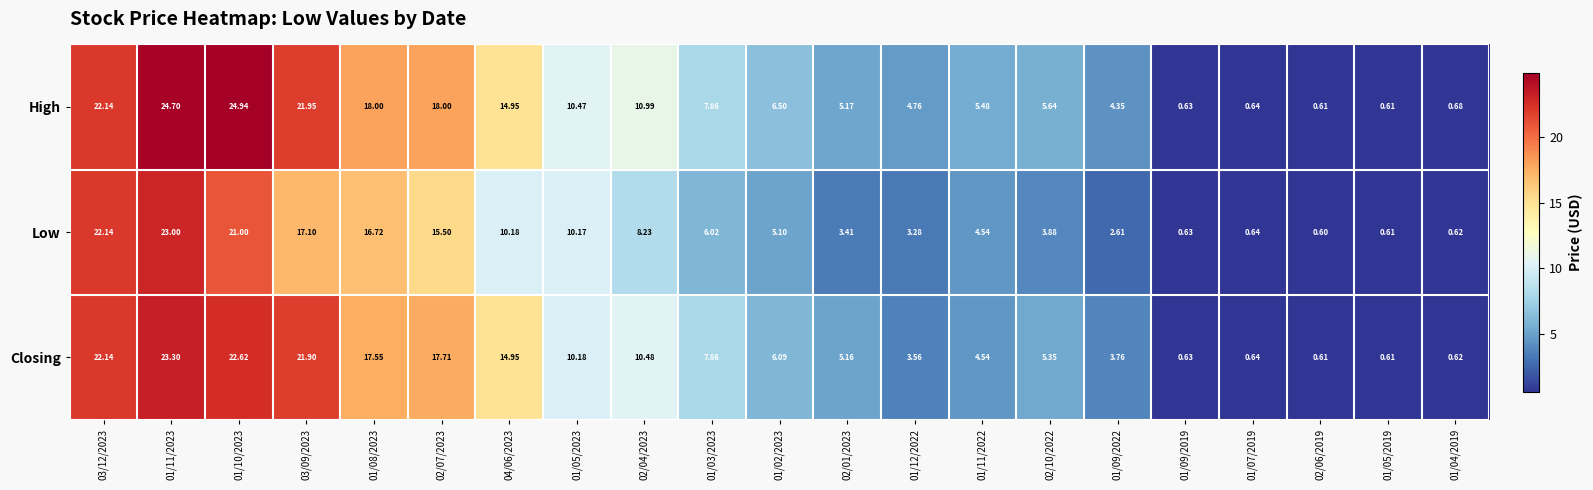

Which series has the largest total across all categories?

High